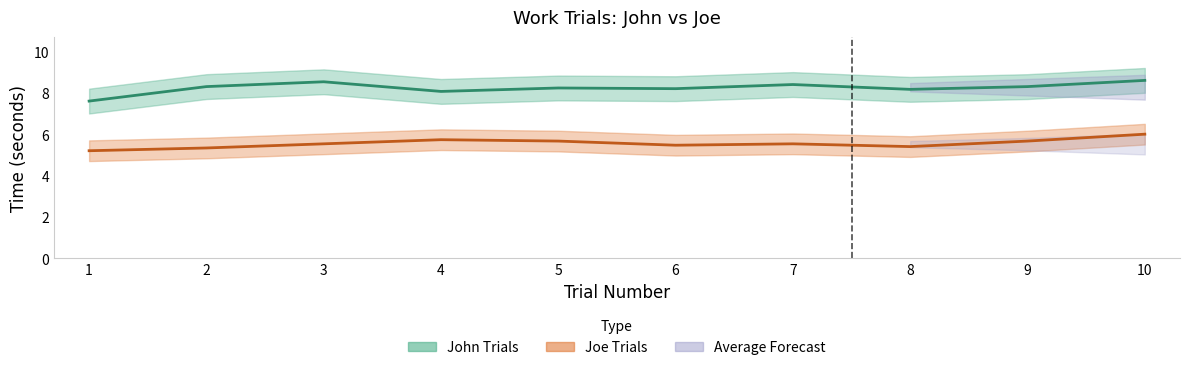

Which series has the largest total across all categories?

John Trials